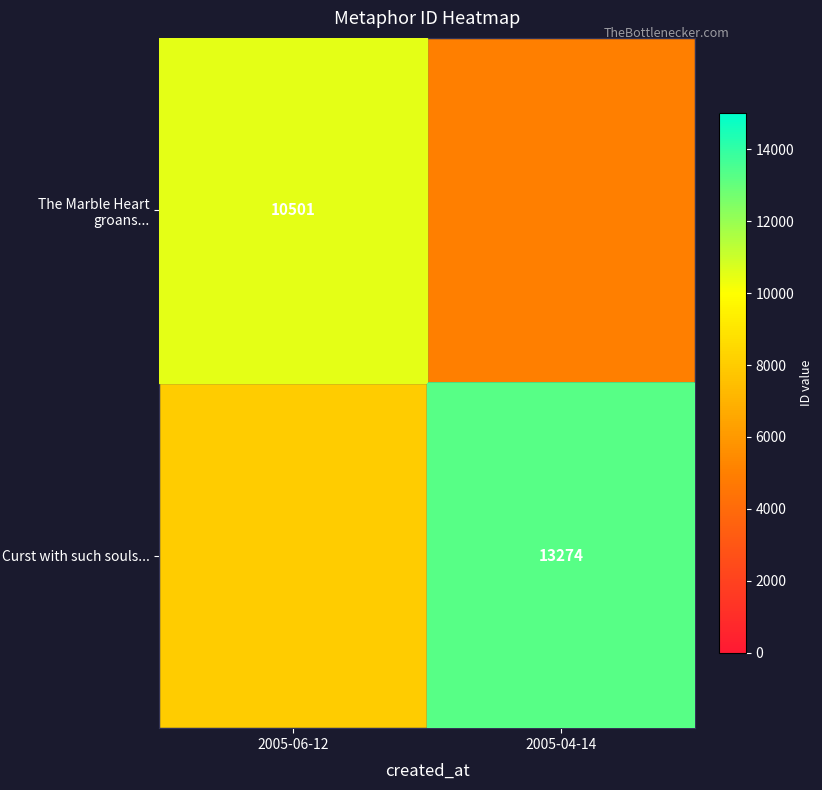

Is it true that Curst with such souls... equals 13274 at 2005-04-14?

True